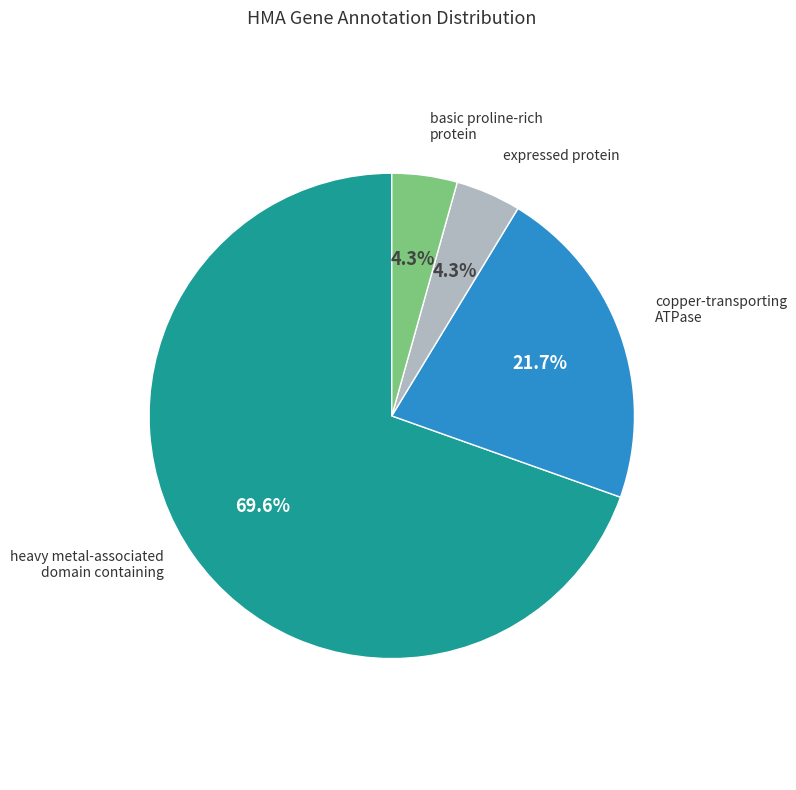

What is the majority slice?

heavy metal-associated domain containing